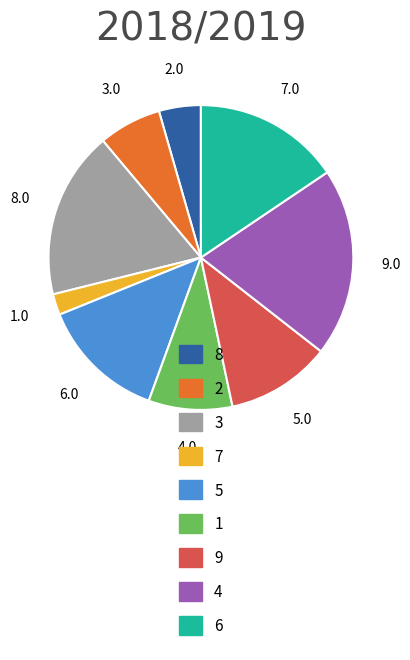

Rank the categories by value from highest to lowest.

4, 3, 6, 5, 9, 1, 2, 8, 7